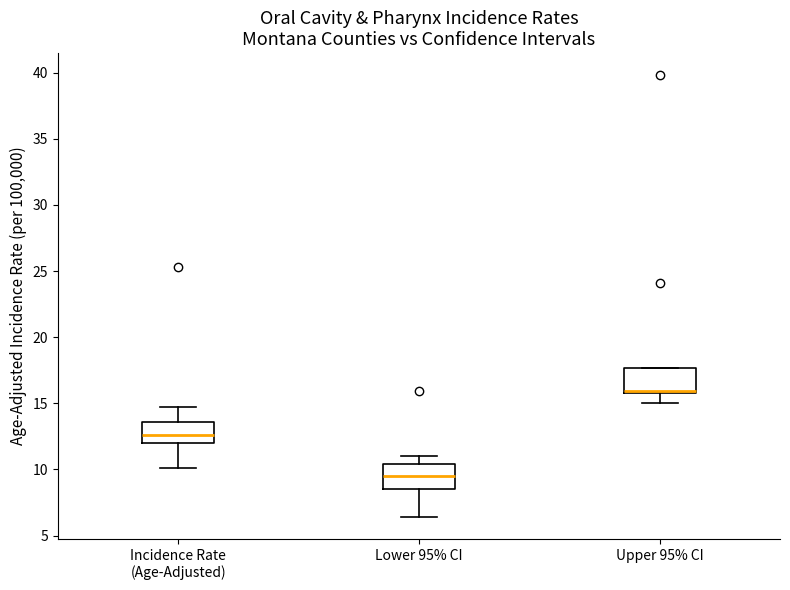

Where does the lower whisker of the box for Upper 95% CI end on the y-axis? The values are not printed on the chart, so give them approximately, as read against the axis.

15.0